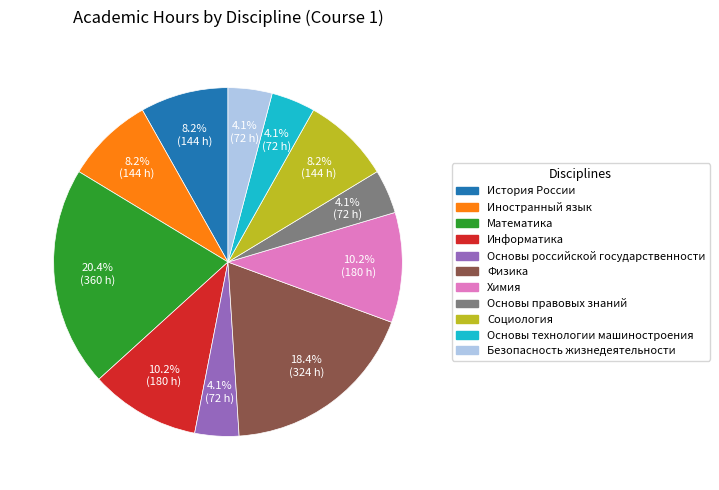

What is the largest slice in the pie chart?

Математика